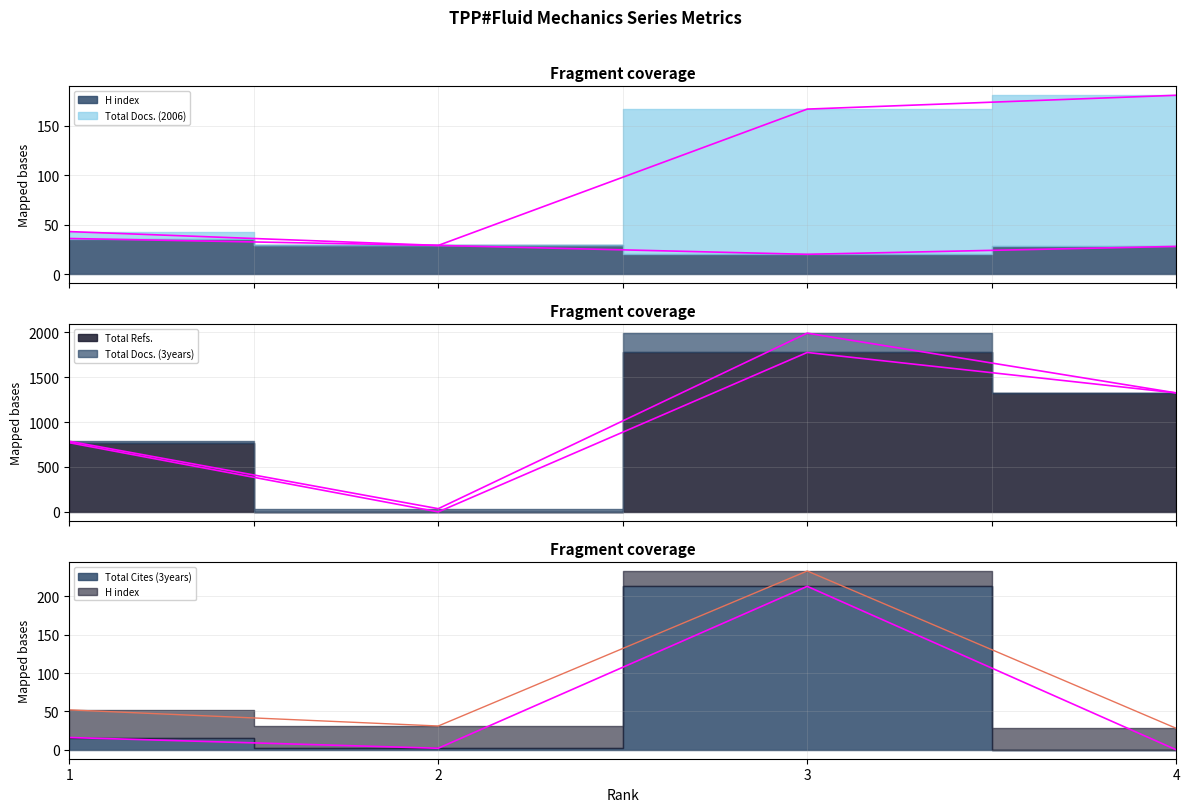

What is the total value across all series at 2?

91